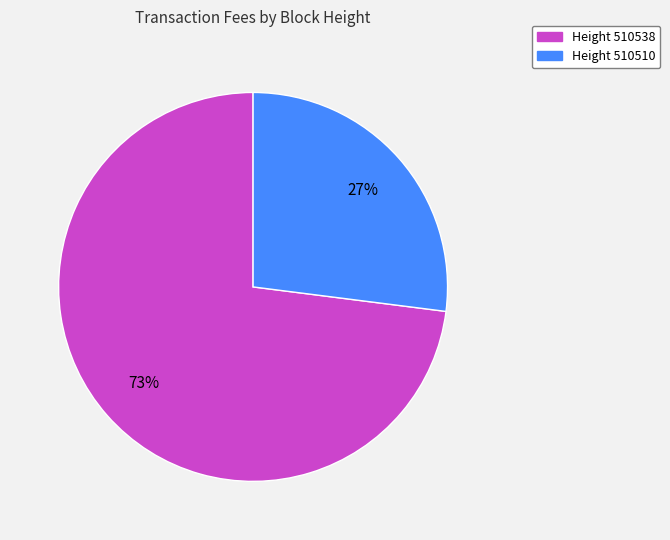

Does any single category account for the majority?

Yes